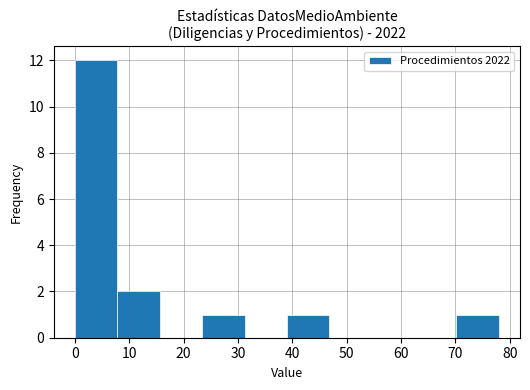

Which range on the x-axis has the tallest bar?

0.0 to 7.8